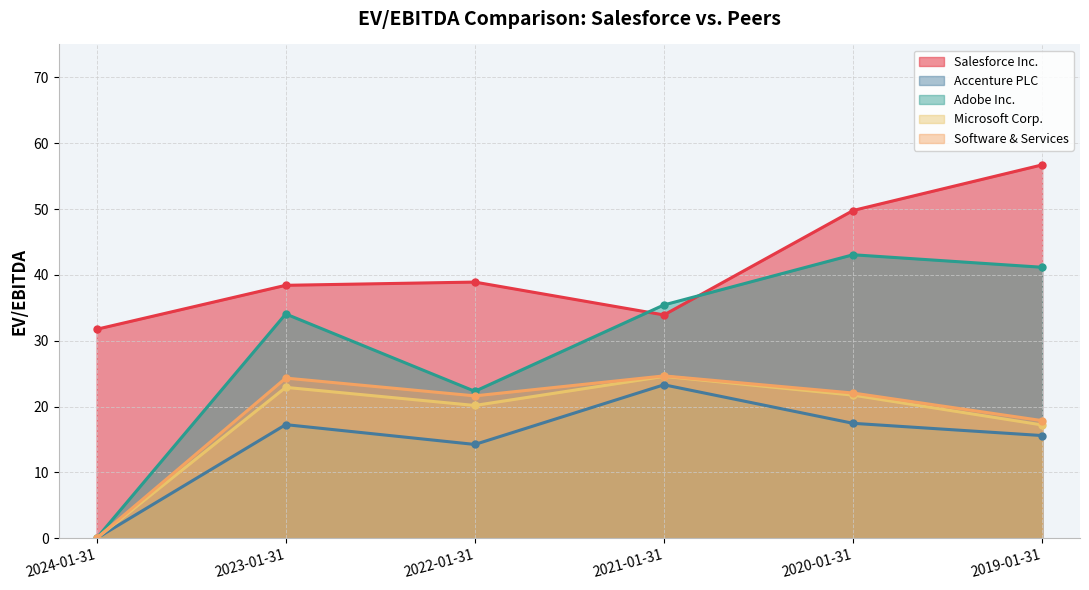

What is the label of the 3rd point from the left?

2022-01-31